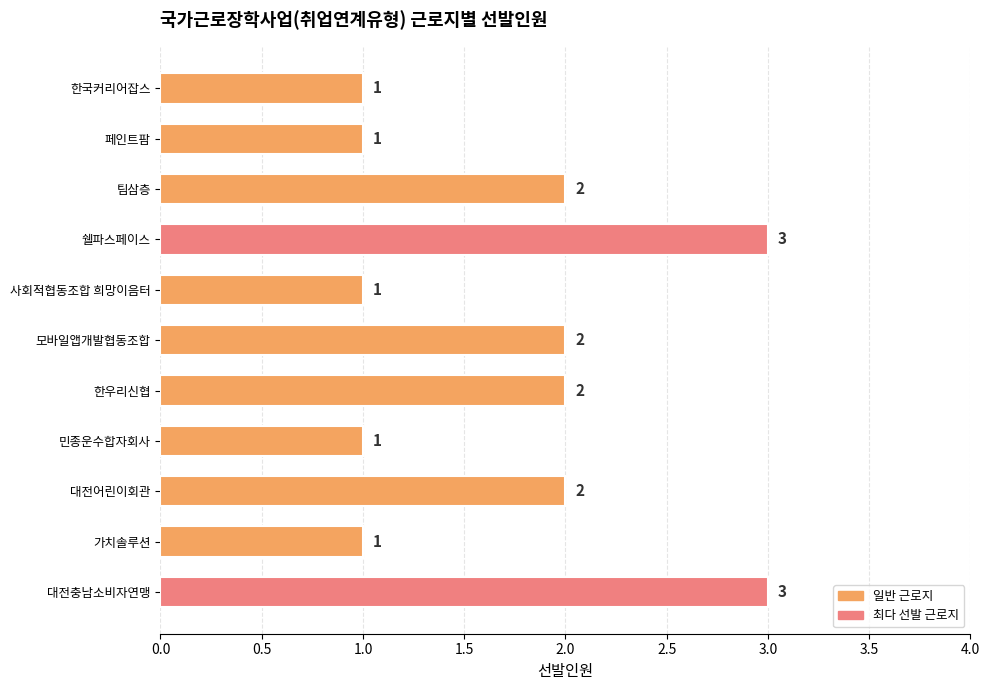

What is the ratio of the value at 민종운수합자회사 to the value at 사회적협동조합 희망이음터?

1.0